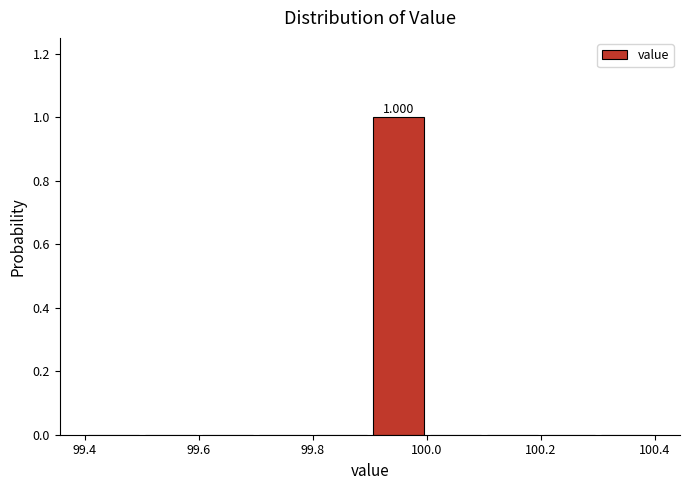

Which range on the x-axis has the tallest bar?

99.9 to 100.0